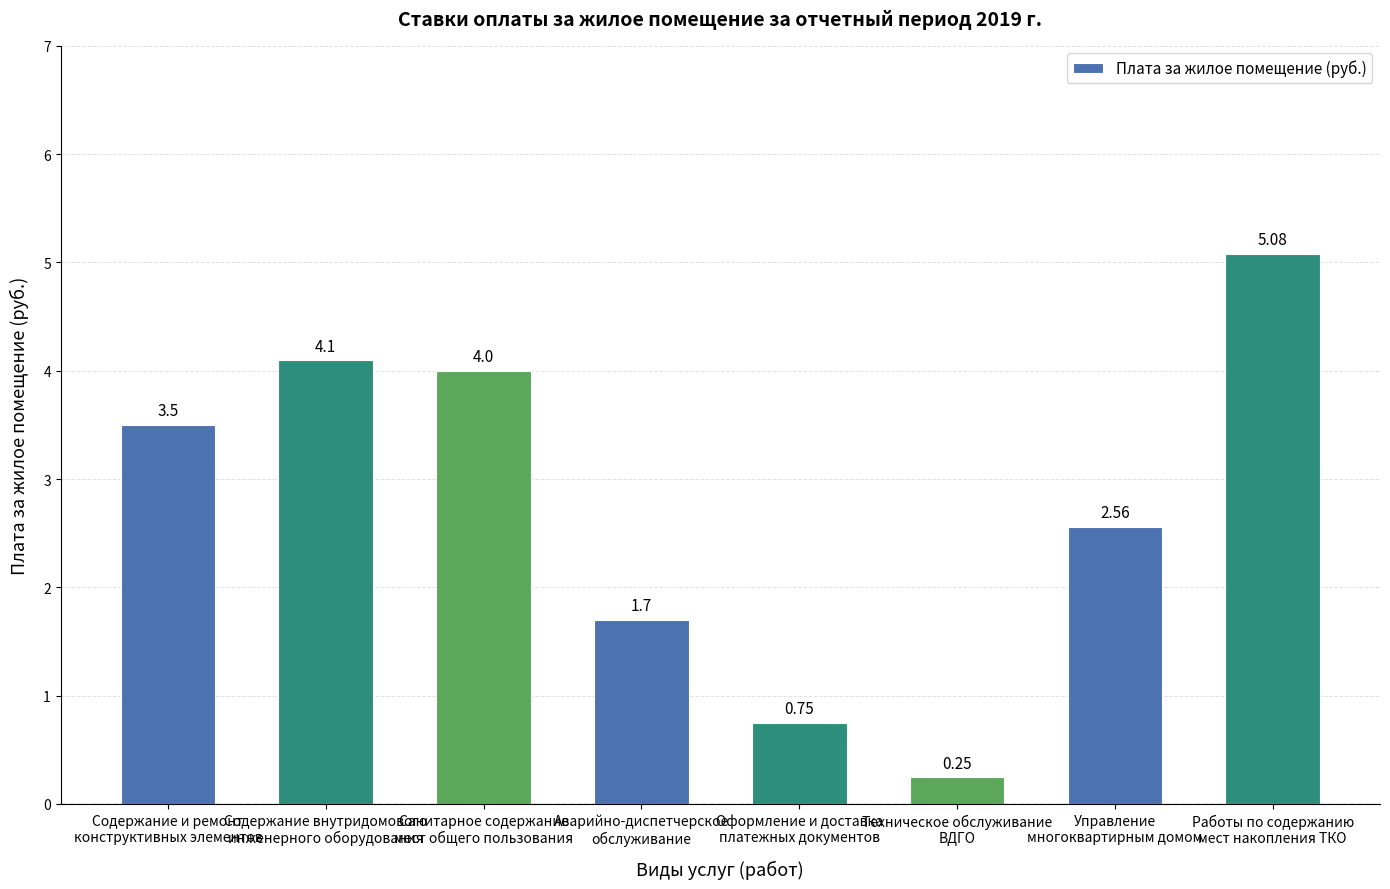

The chart shows a value of 1.7 at Аварийно-диспетчерское
обслуживание. True or false?

True